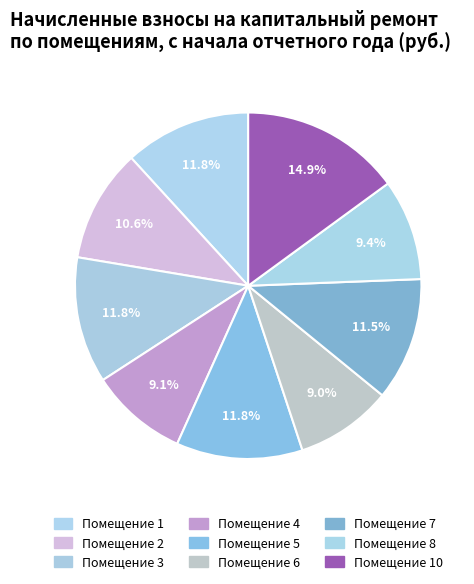

How many segments does this pie chart have?

9